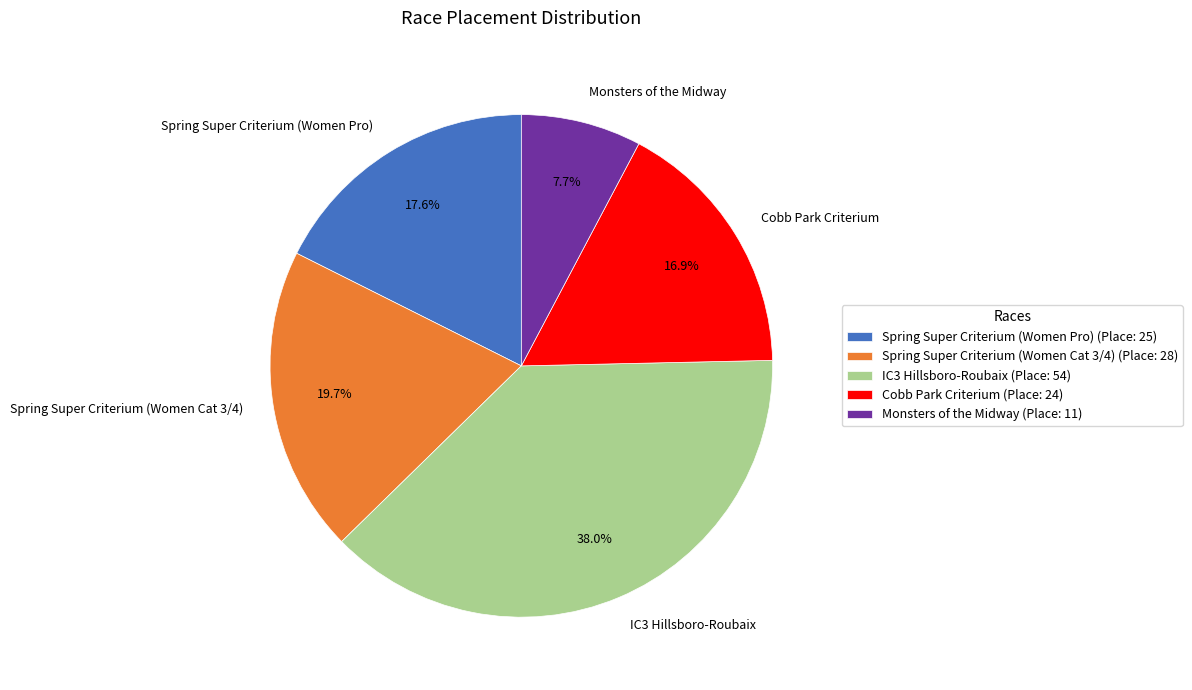

To the nearest percent, what is the combined percentage of Spring Super Criterium (Women Cat 3/4) and IC3 Hillsboro-Roubaix?

58%